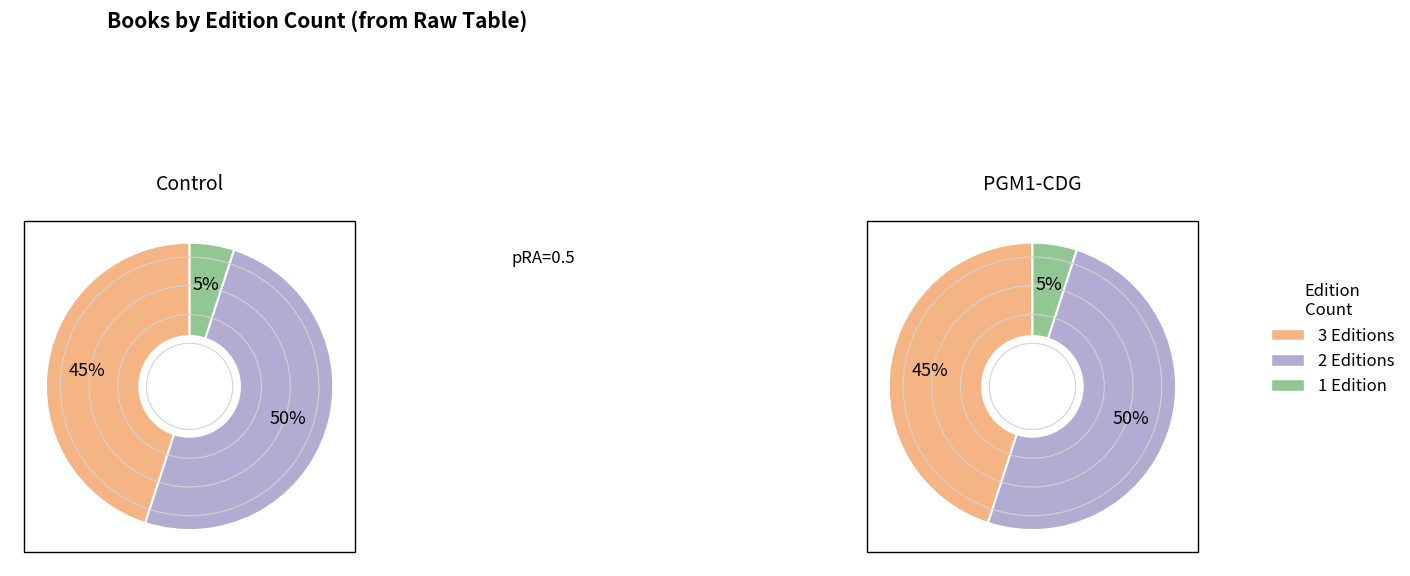

Does Olivia and the Fairy Princesses account for over 50% of the chart?

No